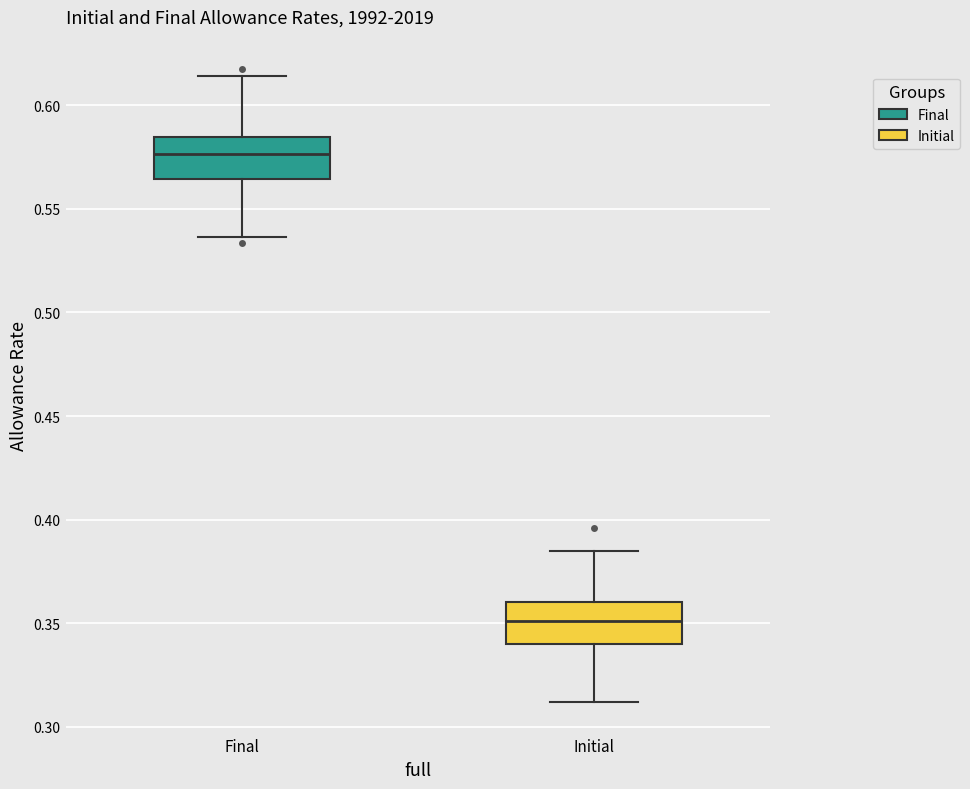

Which box's median line is the lowest?

Initial